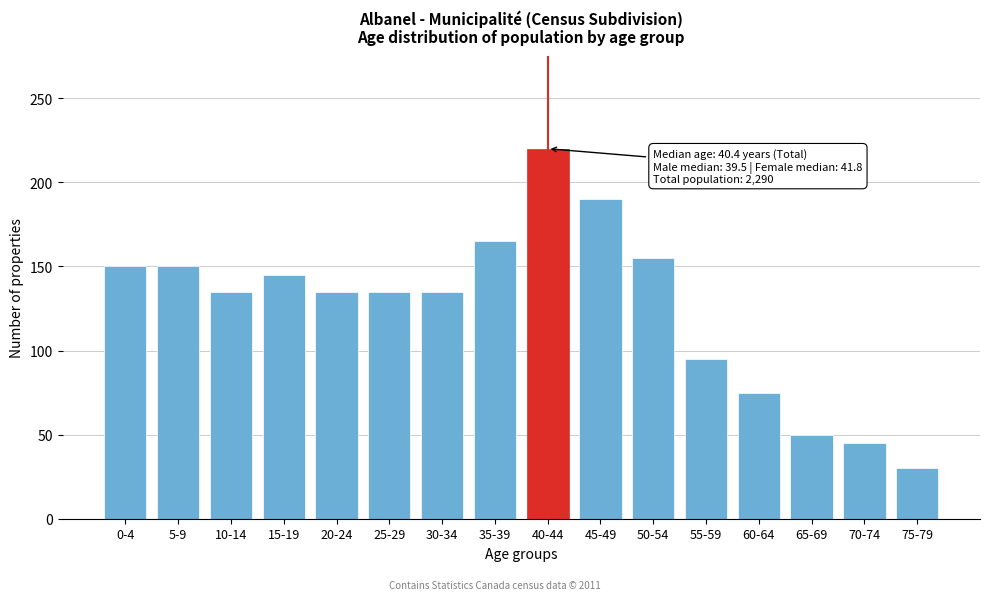

Reading left to right, transcribe all the data shown in this chart.

0-4=150	5-9=150	10-14=135	15-19=145	20-24=135	25-29=135	30-34=135	35-39=165	40-44=220	45-49=190	50-54=155	55-59=95	60-64=75	65-69=50	70-74=45	75-79=30